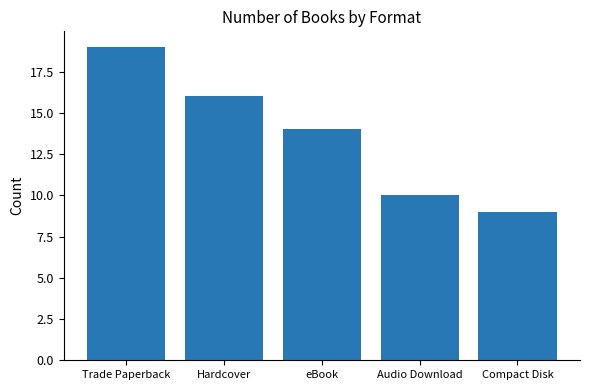

Are the bars horizontal?

No